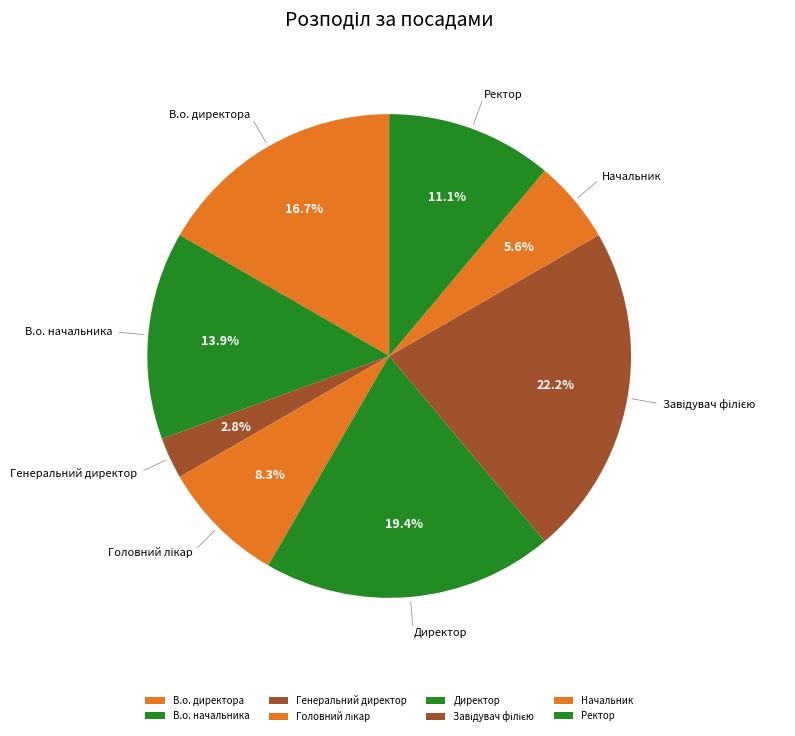

What is the total percentage of В.о. директора and Директор?

36.1%